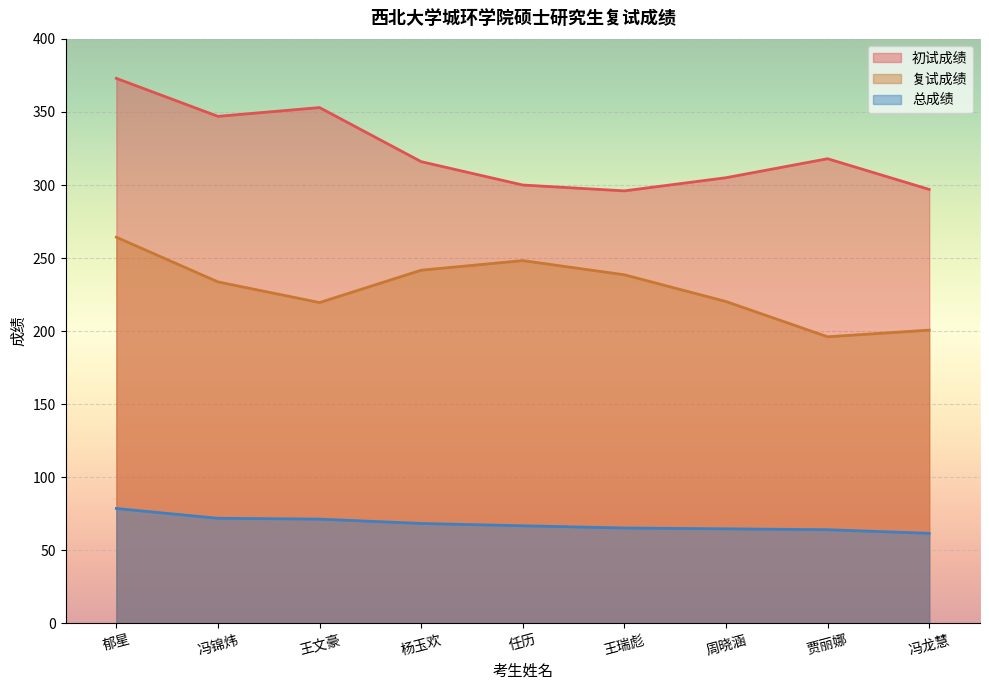

At which category does 初试成绩 reach its first local peak?

王文豪